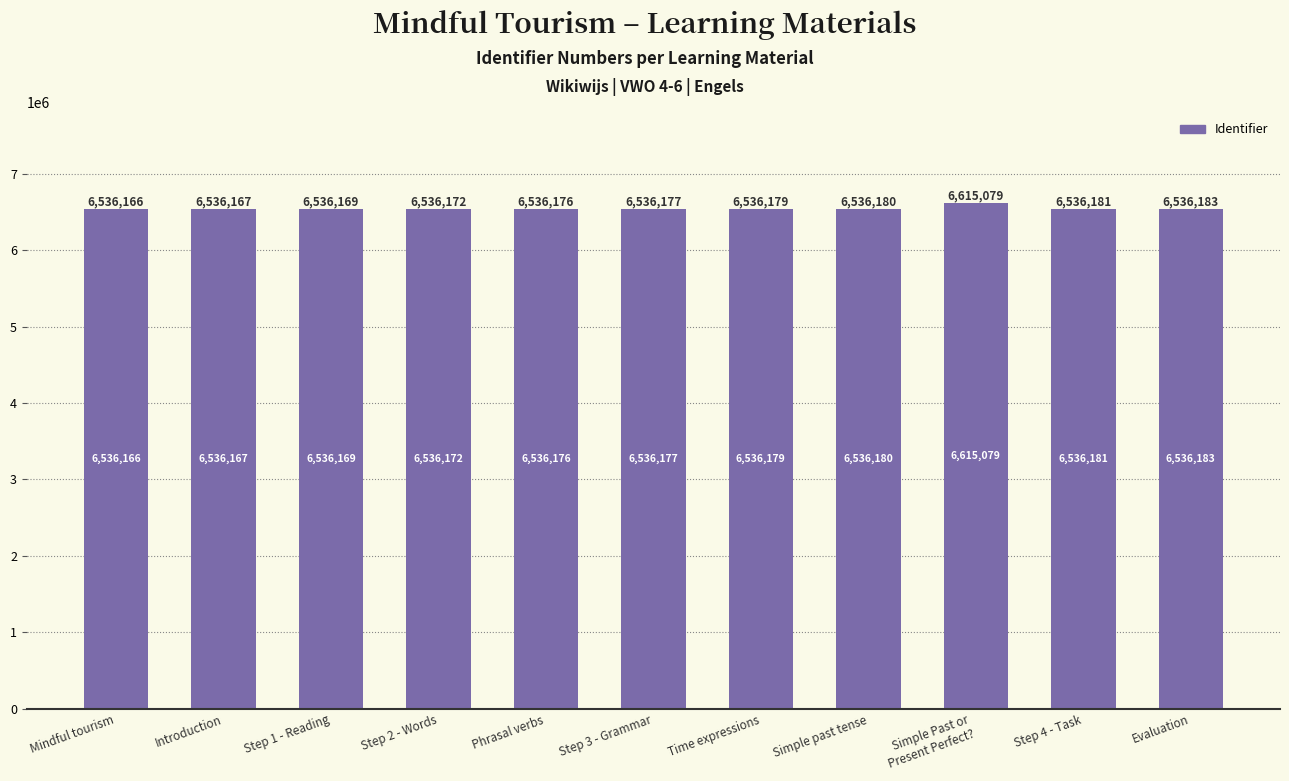

What is the change in value from Mindful tourism to Introduction?

+1